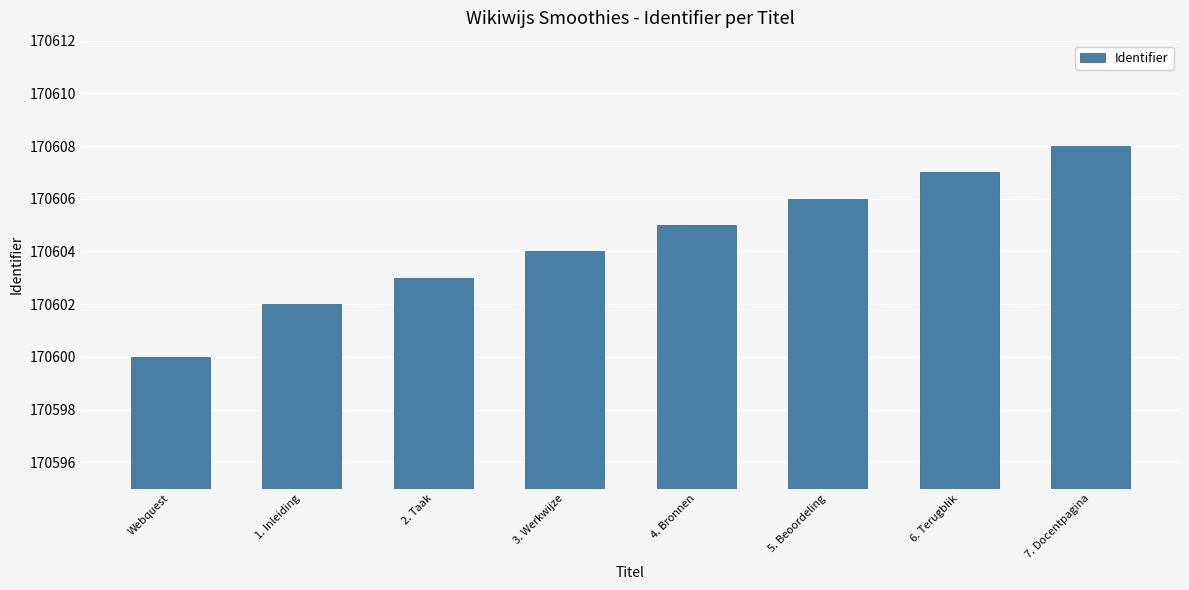

What is the approximate value at 2. Taak?

170603